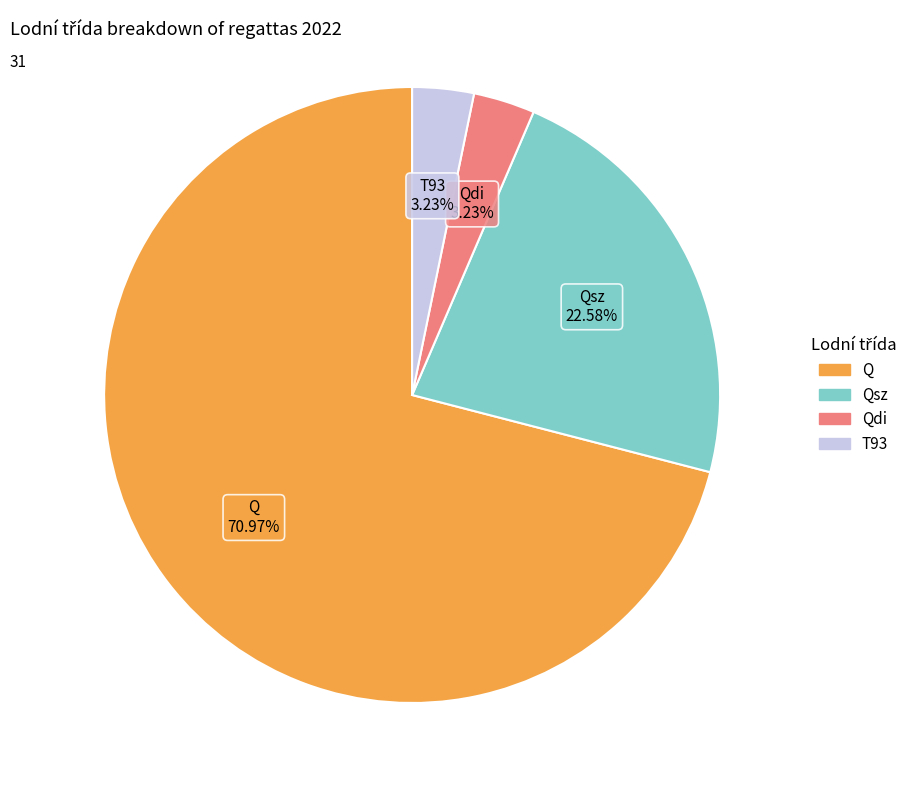

Which category has the biggest portion of the pie?

Q